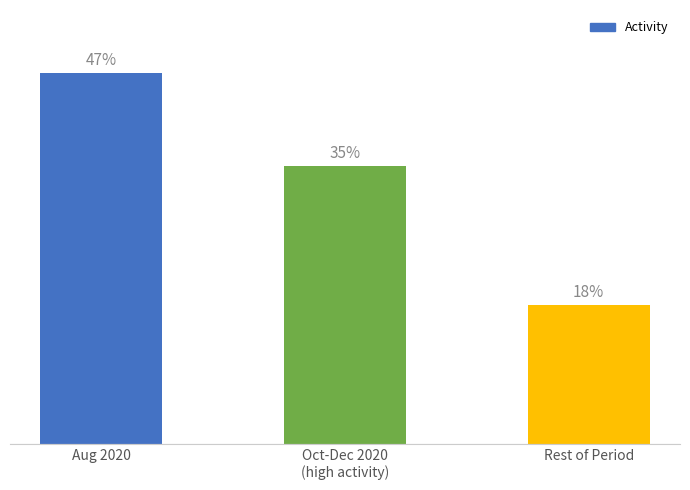

What is the label of the 3rd bar from the right?

Aug 2020